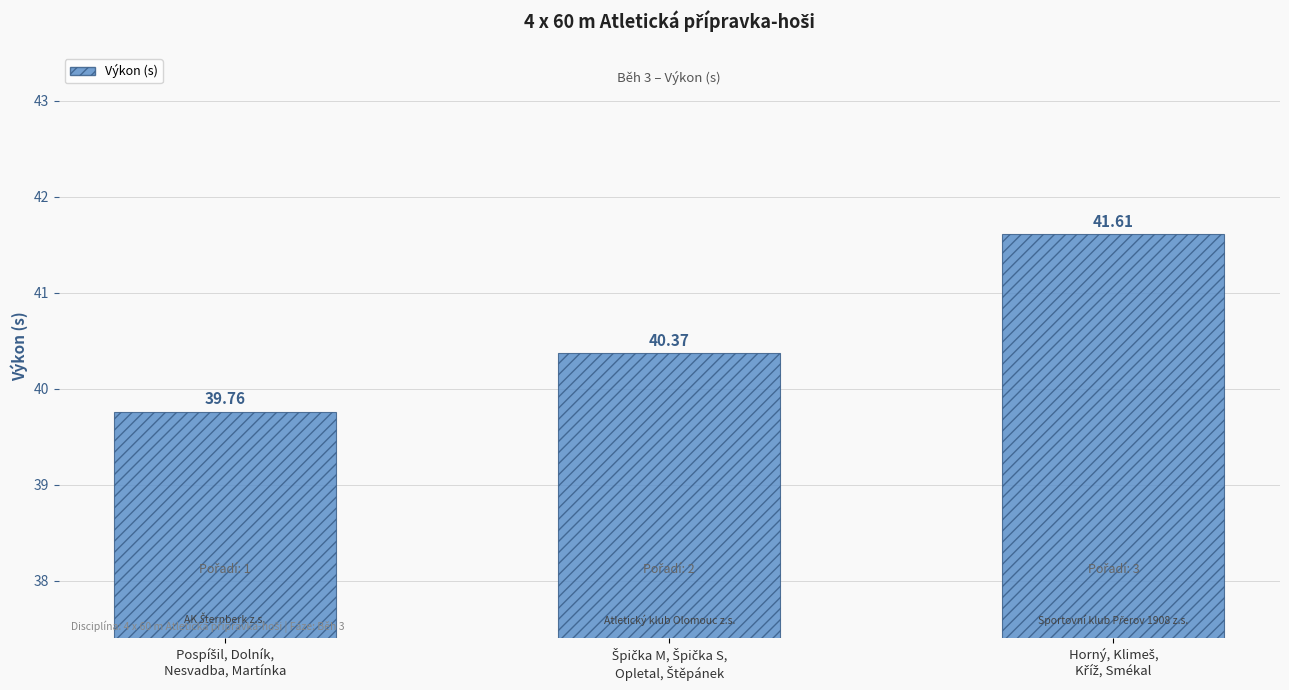

What is the average value?

40.6